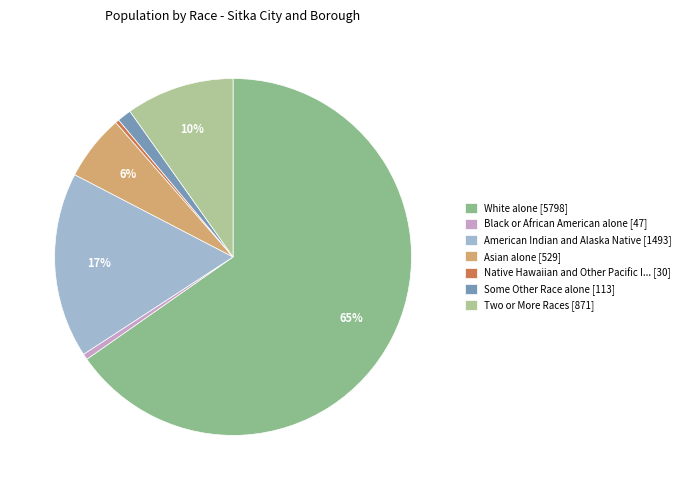

To the nearest percent, what is the difference between the largest and smallest slice percentages?

65%